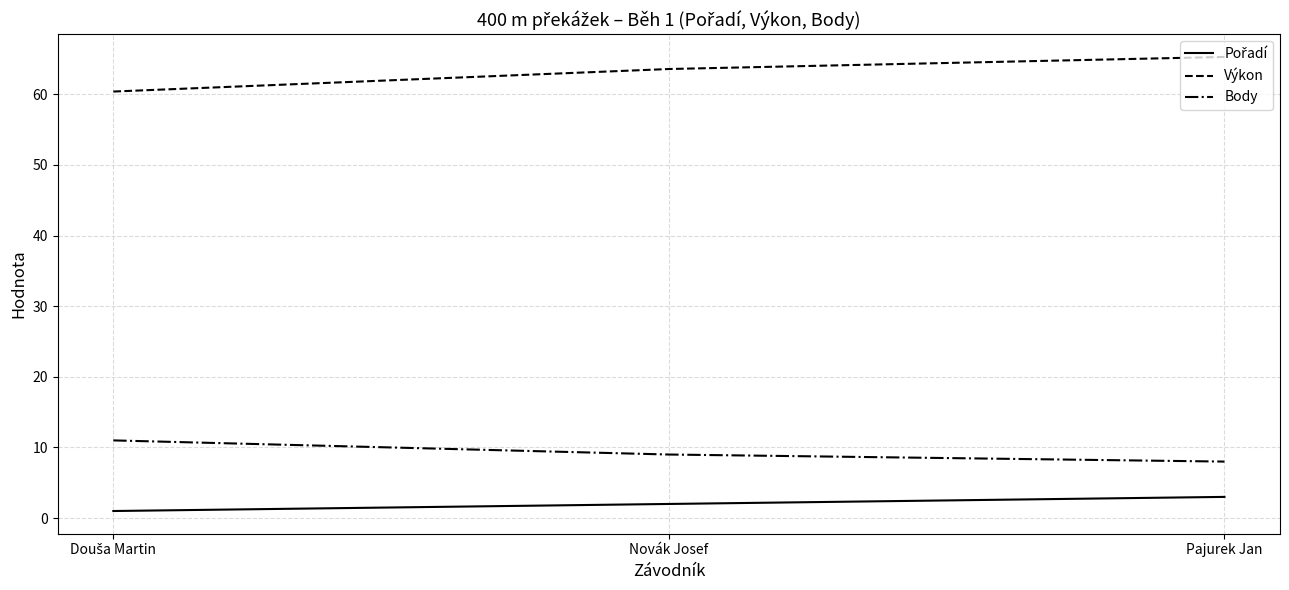

What is the difference between the maximum and second lowest values in the Body series?

2.0